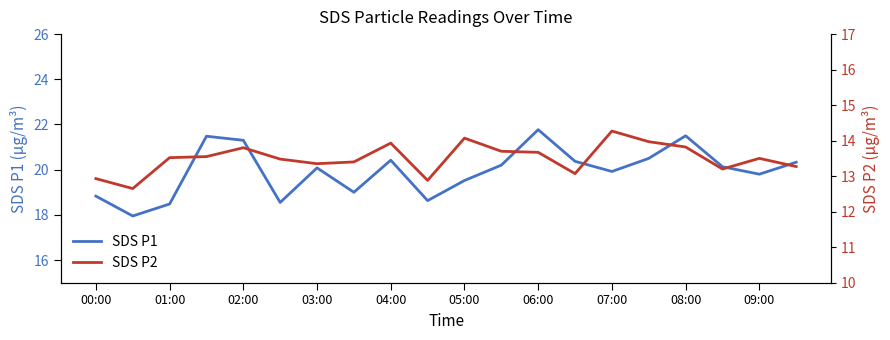

What is the sum of the SDS P1 values at 07:00 and 00:00?

38.8